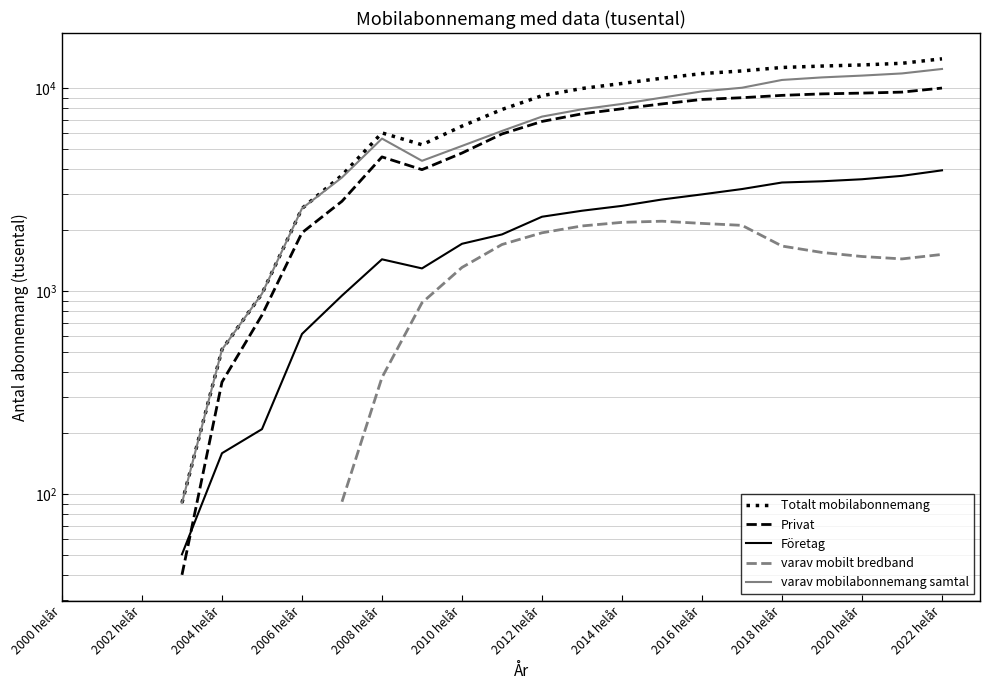

Where is the first local minimum for varav mobilt bredband?

21